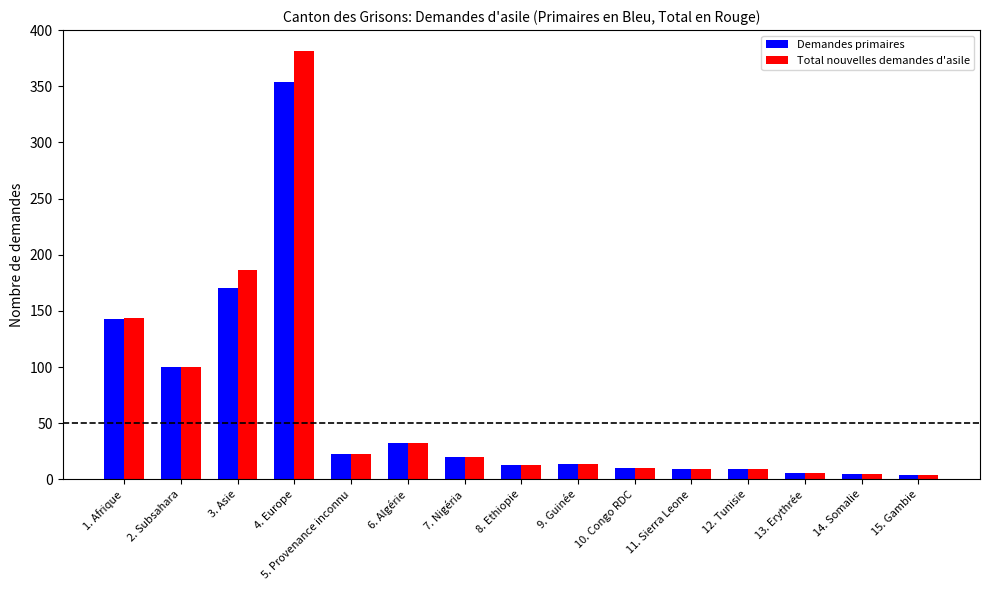

What is the sum of the Demandes primaires values at 4. Europe and 5. Provenance inconnu?

377